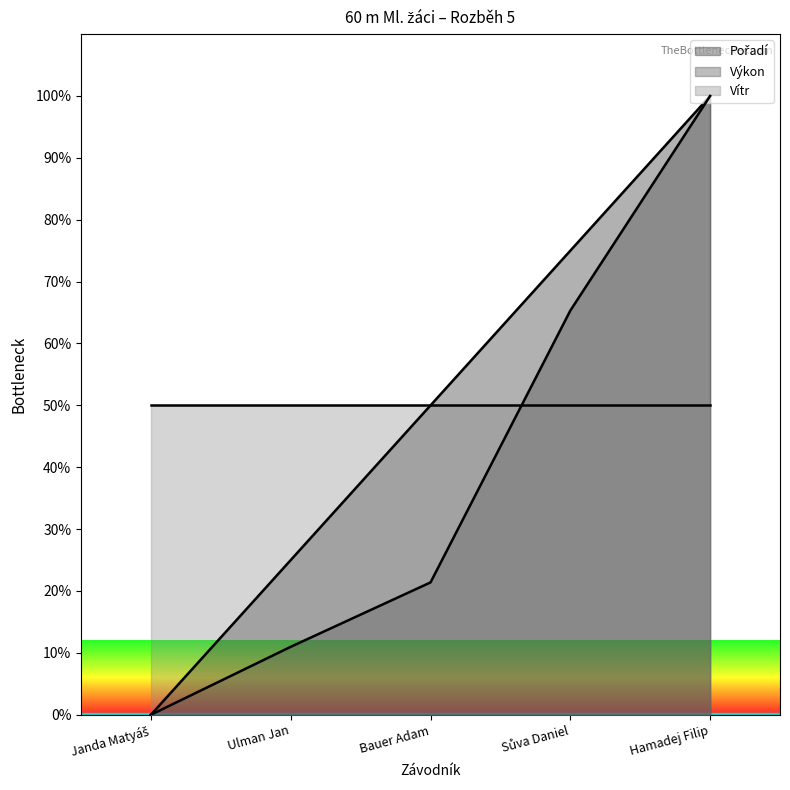

How many data points in Pořadí are above 50?

2